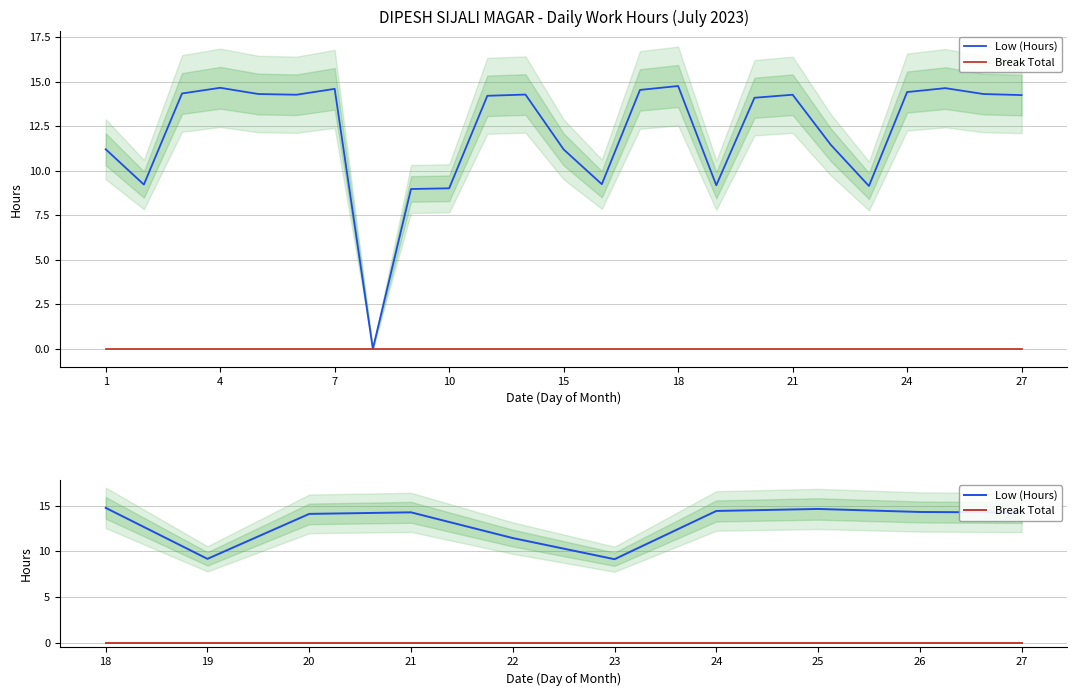

How many series are shown in this chart?

2